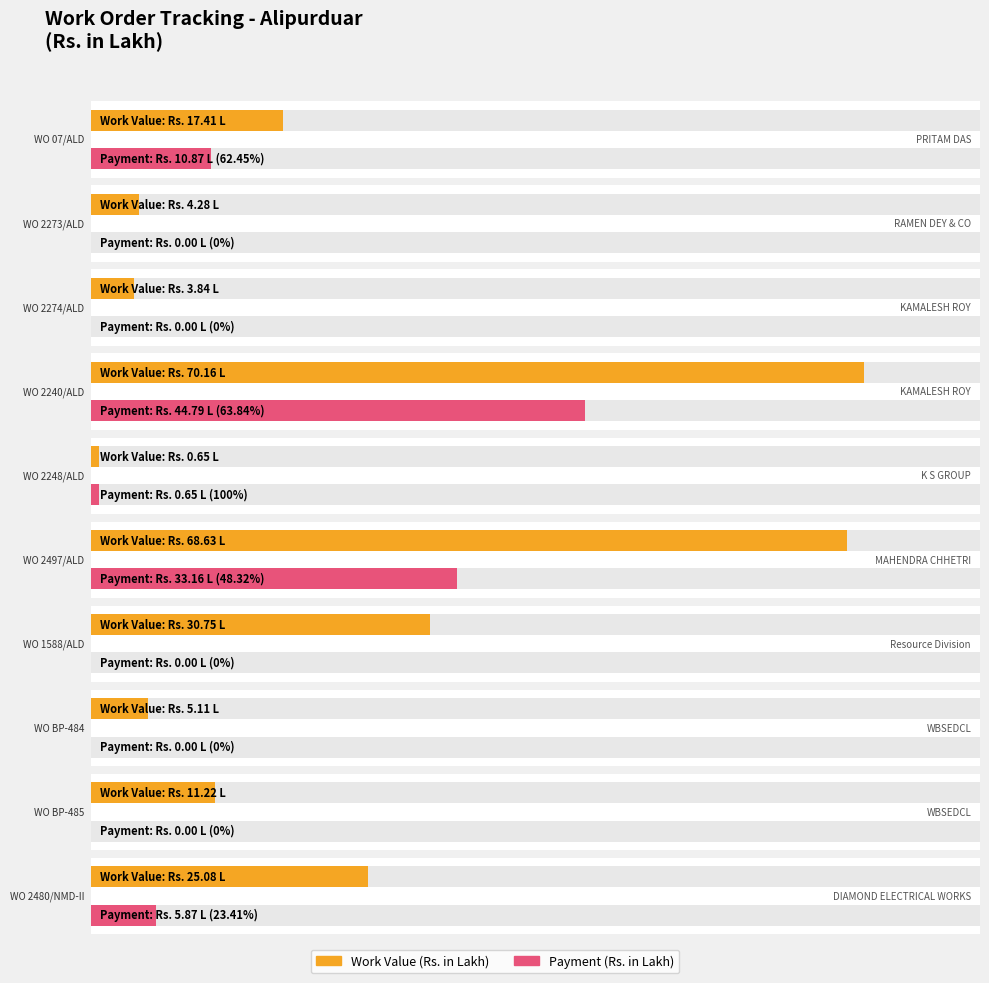

What position from the right is WO 2273/ALD?

9